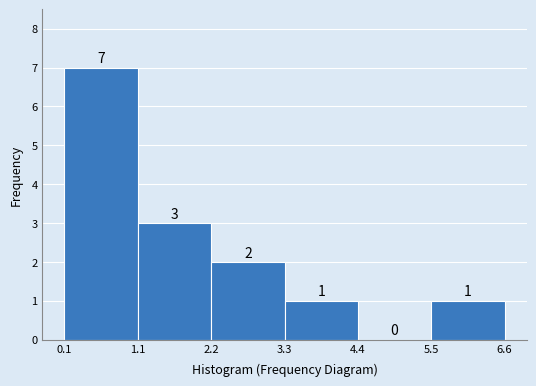

Which range on the x-axis has the tallest bar?

0.1 to 1.1